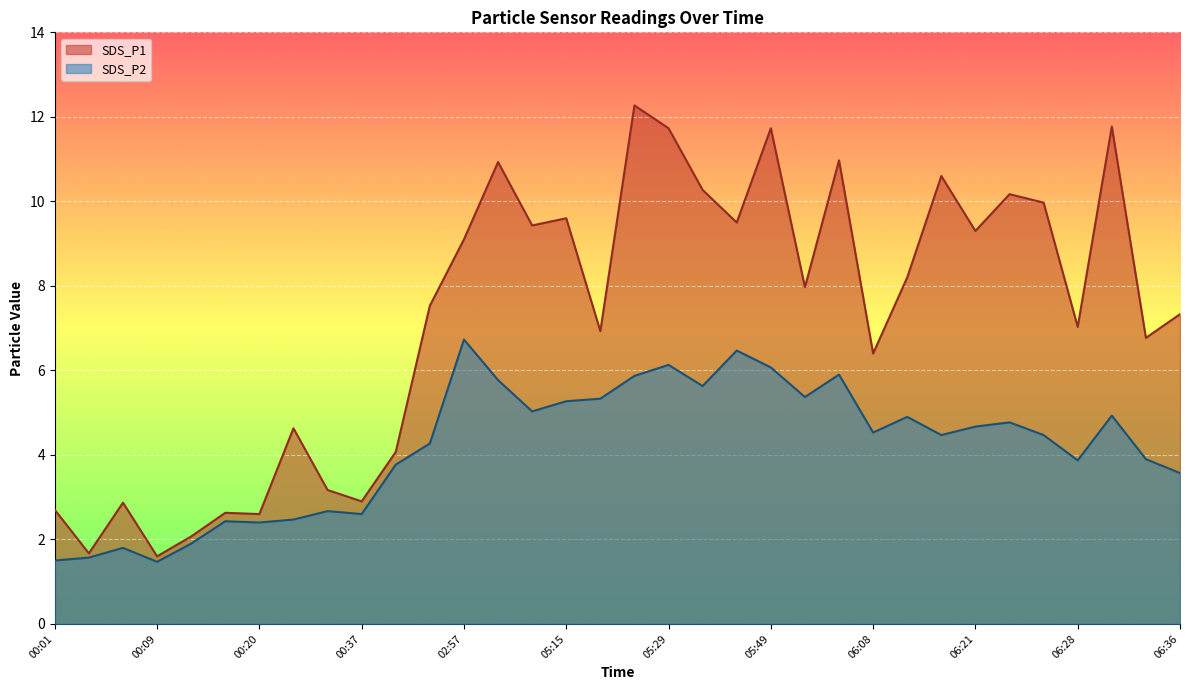

Where is the first local minimum for SDS_P1?

00:04